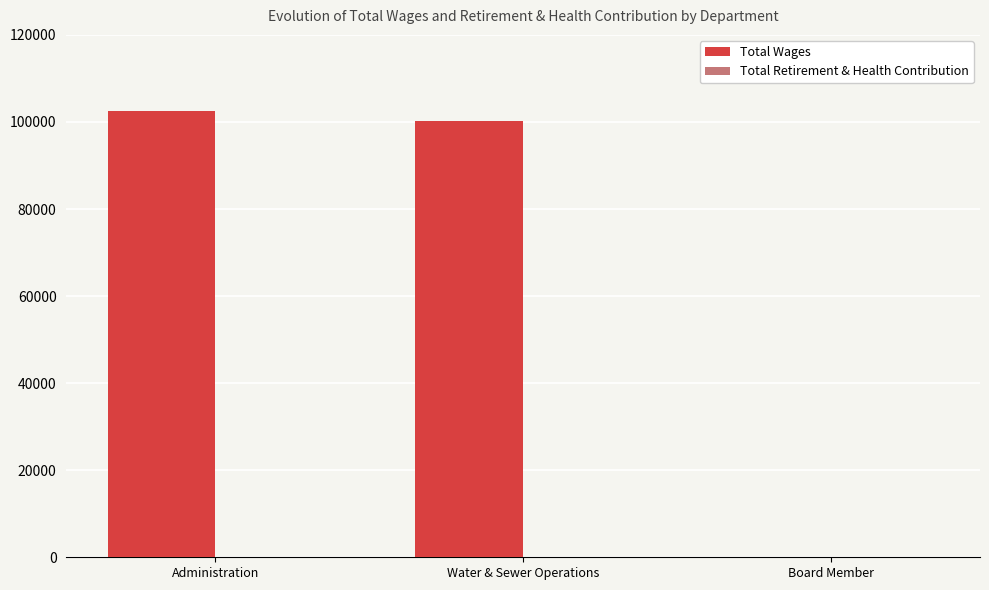

Are the bars horizontal?

No